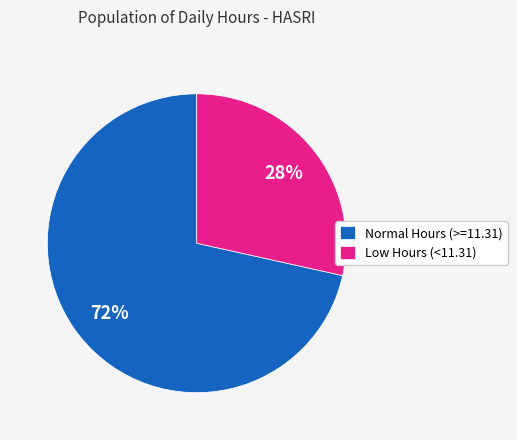

Does any single category account for the majority?

Yes